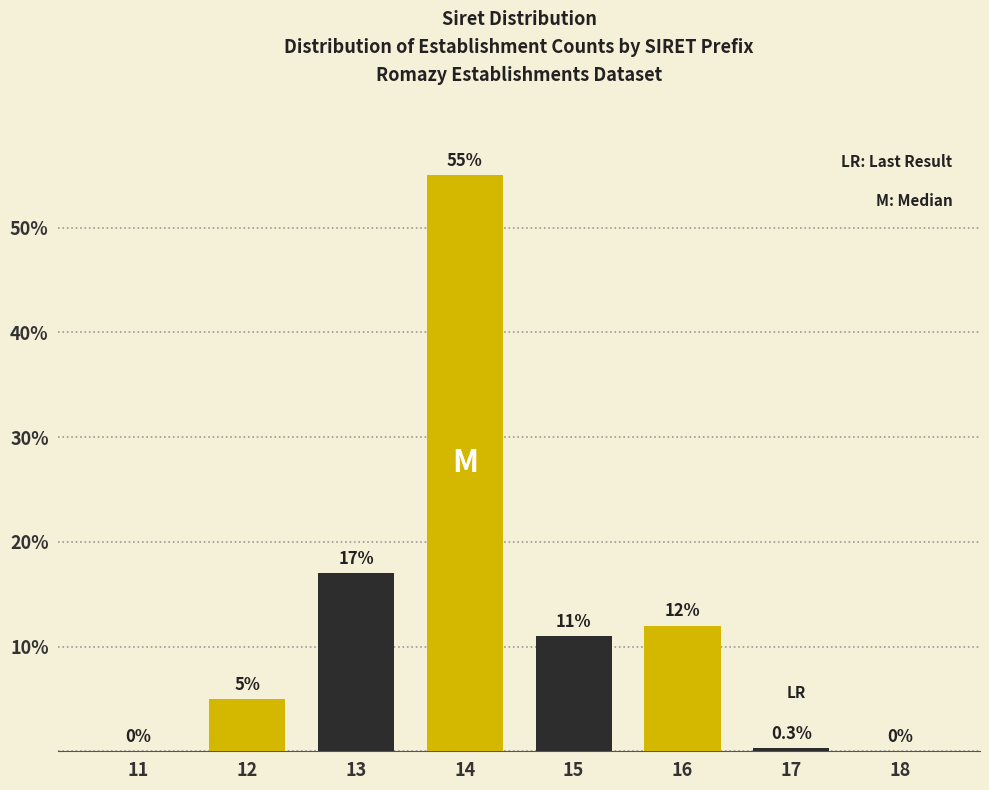

Reading left to right, list all the values displayed in this chart.

11=0.0	12=5.0	13=17.0	14=55.0	15=11.0	16=12.0	17=0.3	18=0.0